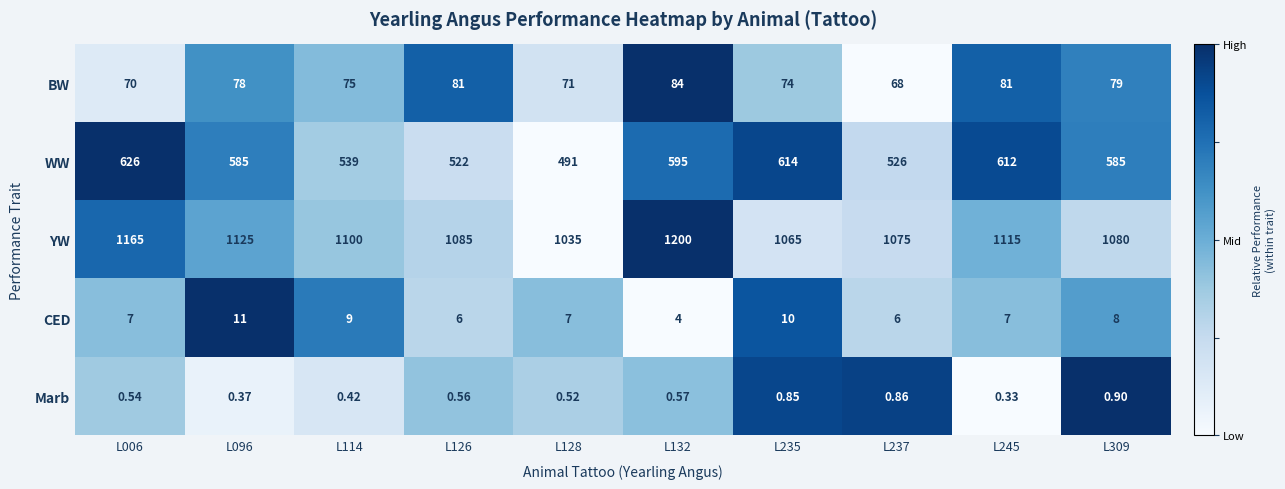

Rank the series at L096 from highest to lowest value.

YW, WW, BW, CED, Marb